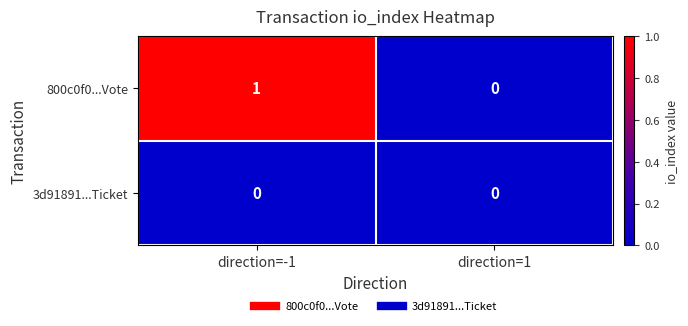

Is it true that 800c0f0...Vote equals -1 at direction=1?

False